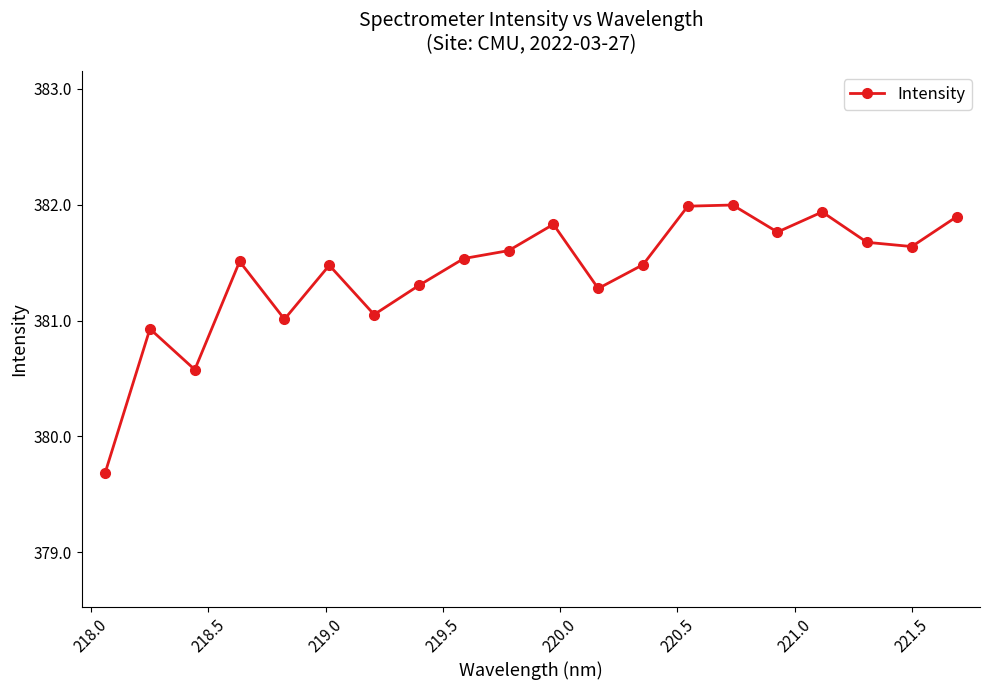

What is the value of the 12th point from the left?

381.3